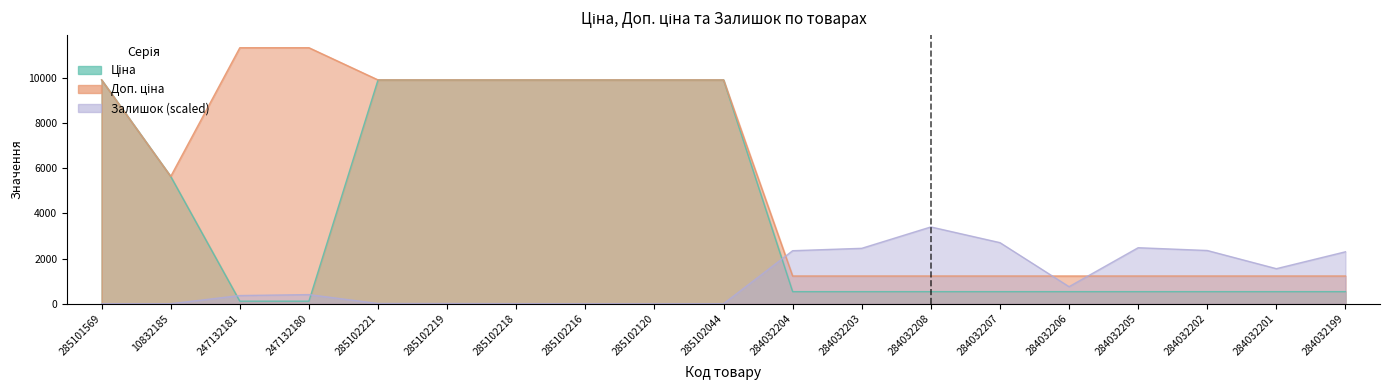

How many interior local valleys does the Доп. ціна series have?

1